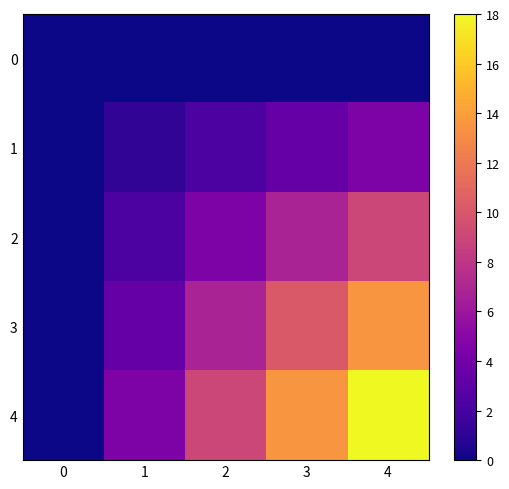

What is the total value across all series at 2?

22.5